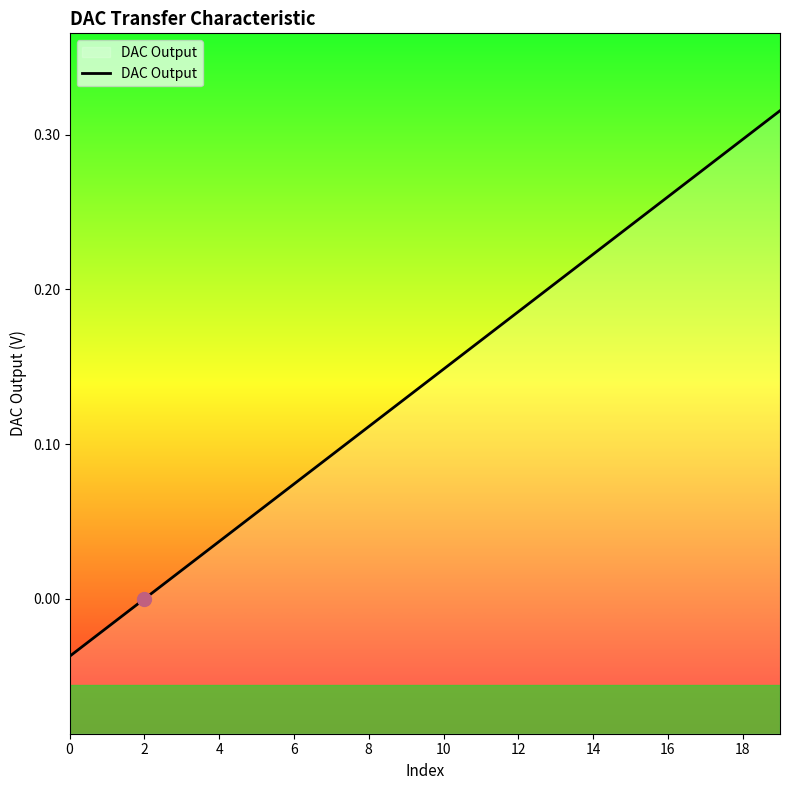

Which has a higher value, 10 or 6?

10